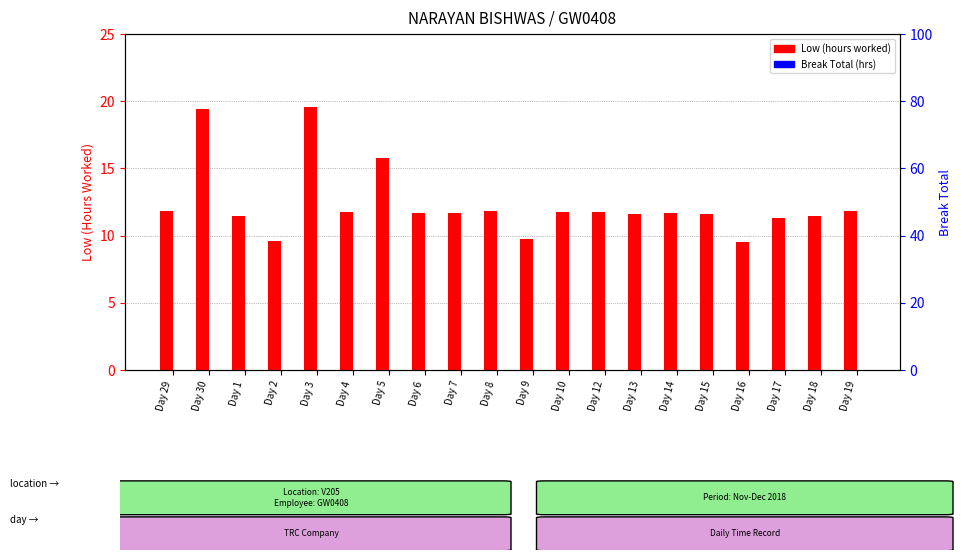

True or false: Low (Hours Worked) has a value of 7.2 at Day 14.

False